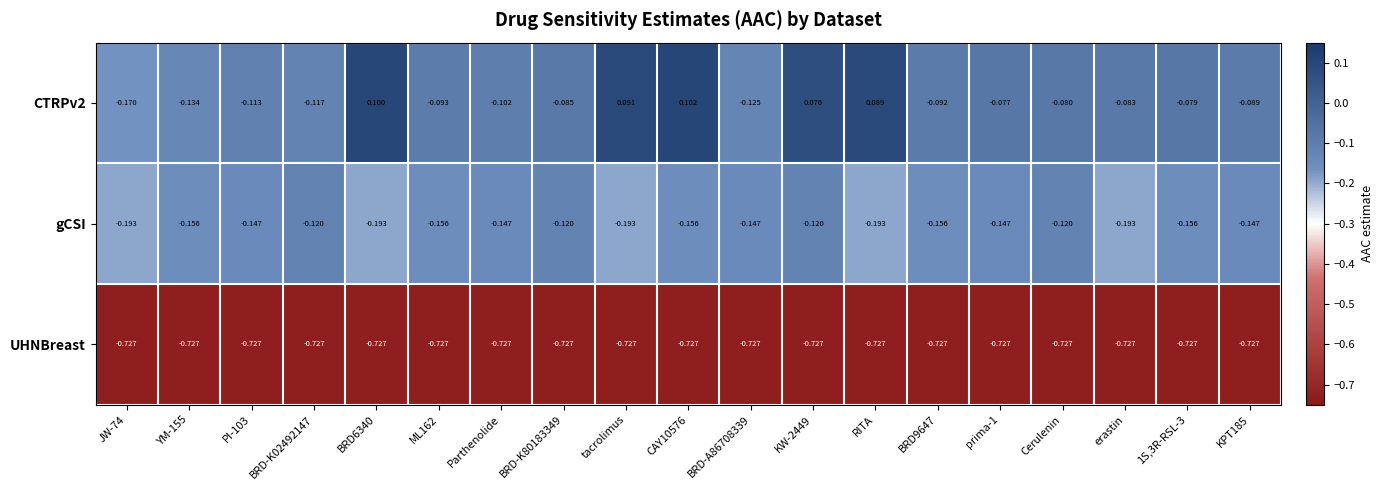

Is the value of gCSI at ML162 greater than the value of UHNBreast at tacrolimus?

Yes